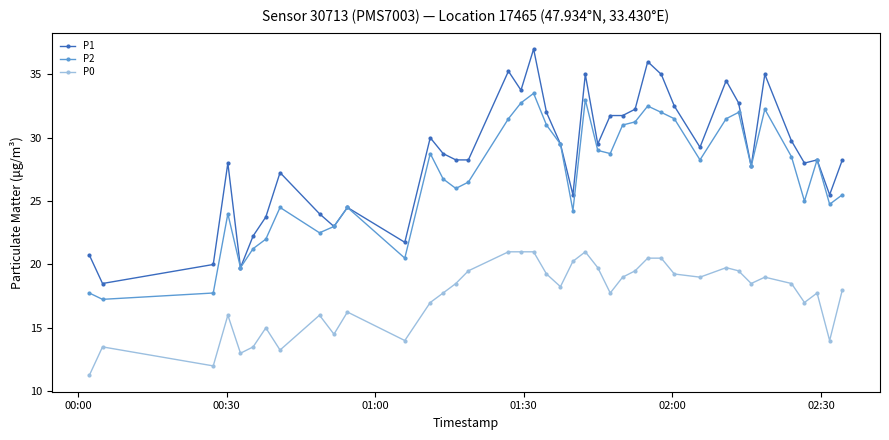

True or false: P0 and P1 cross at least once.

False